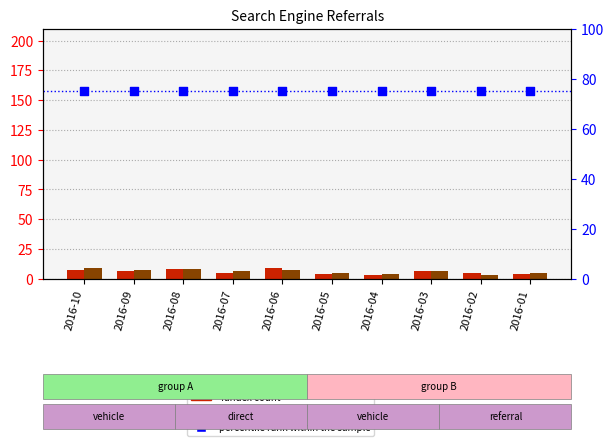

Which series has the largest total across all categories?

percentile rank within the sample